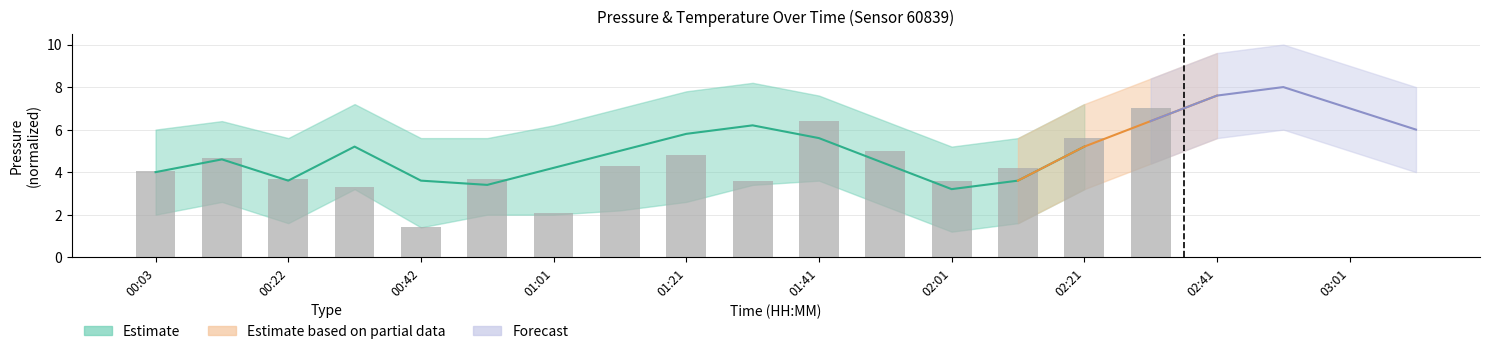

What is the change in value from 02:01 to 11?

+2.9